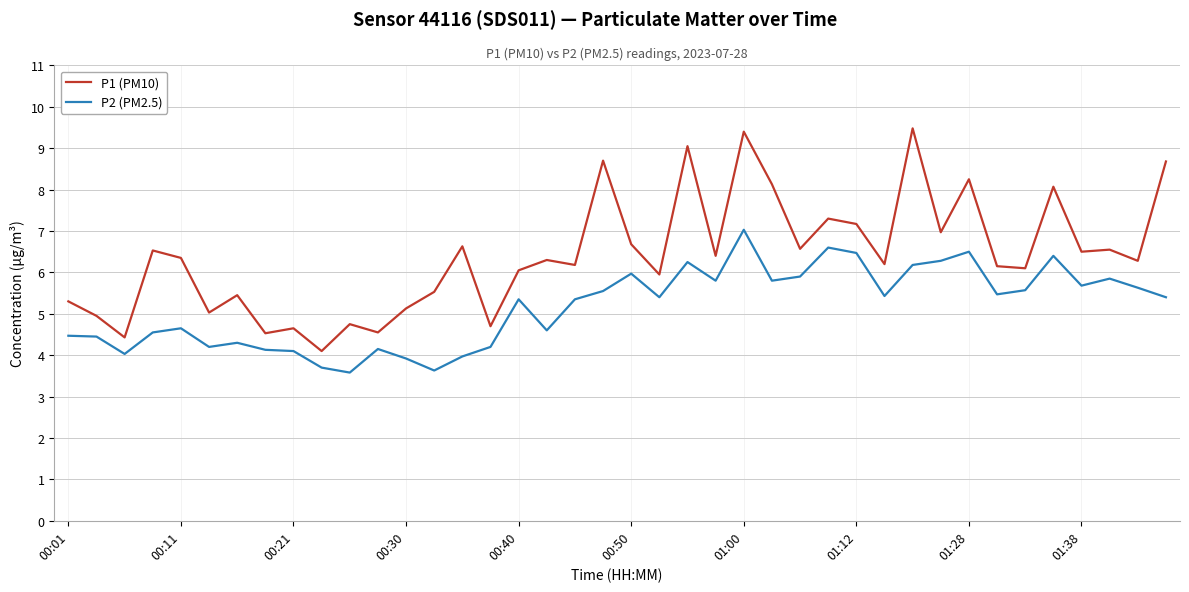

True or false: P1 (PM10) and P2 (PM2.5) intersect in this chart.

False